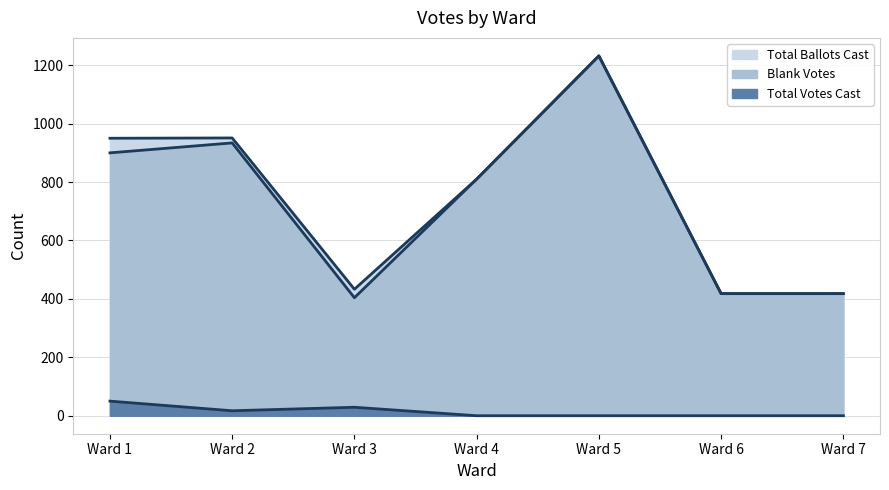

Between Ward 2 and Ward 4, which series saw the biggest shift?

Total Ballots Cast